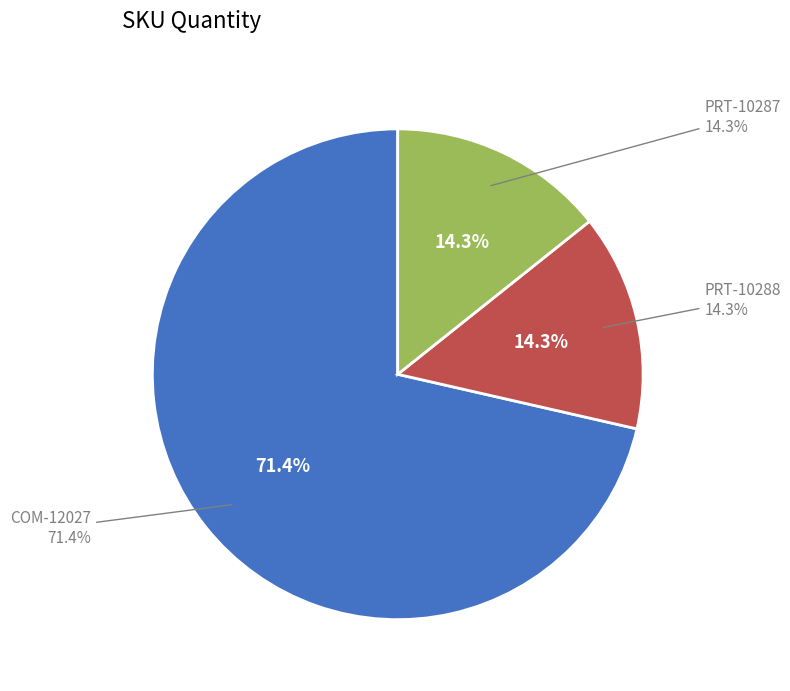

To the nearest percent, what is the combined percentage of PRT-10288 and COM-12027?

86%